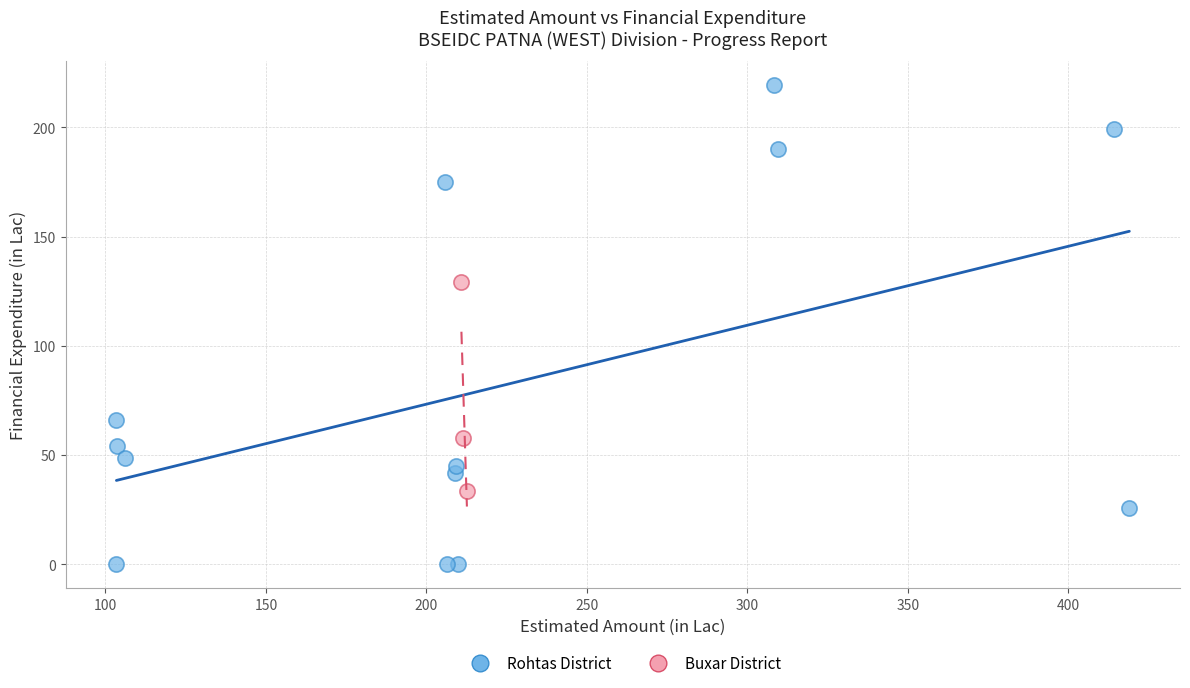

Which series has the widest spread of Y values?

Rohtas District